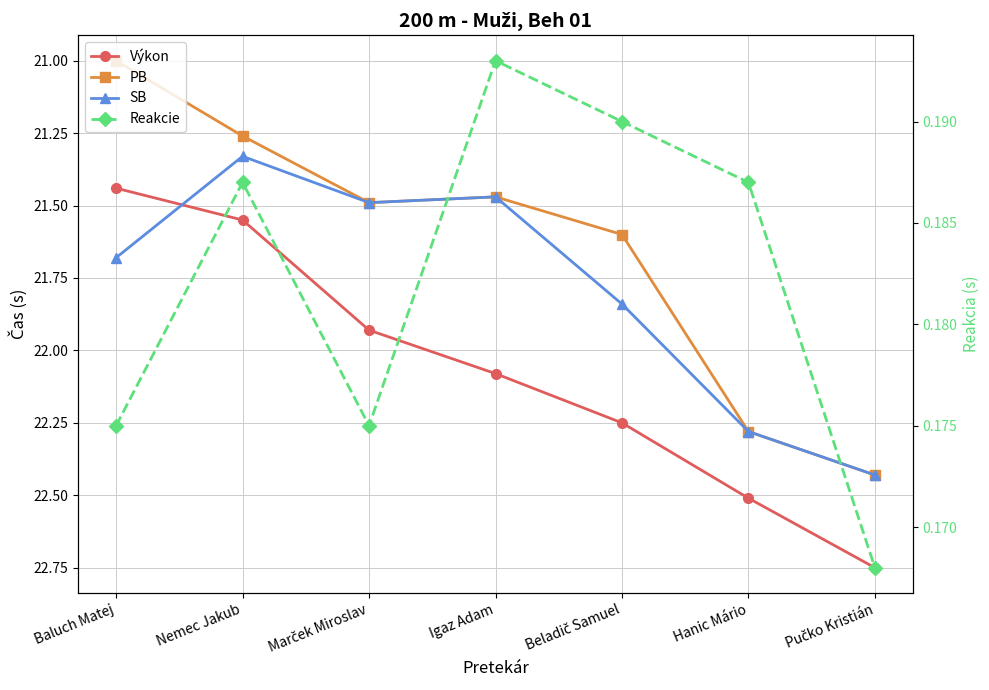

What are all the series names shown in the legend?

Výkon, PB, SB, Reakcie